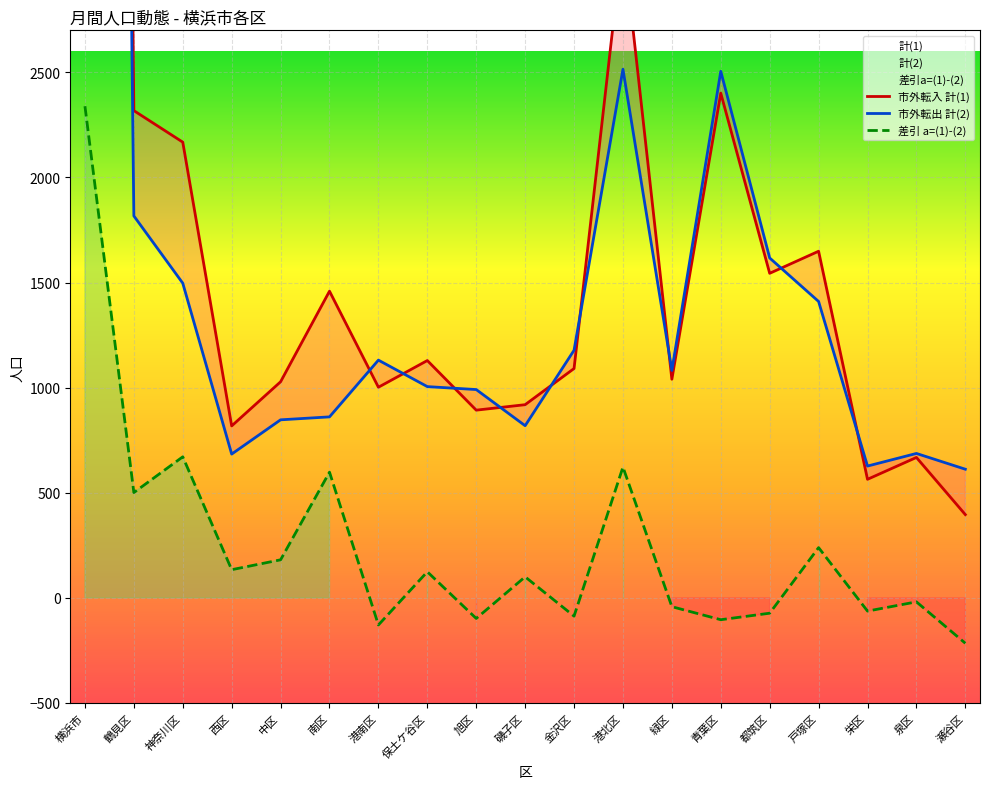

What are all the series names shown in the legend?

市外転入 計(1), 市外転出 計(2), 差引 a=(1)-(2)